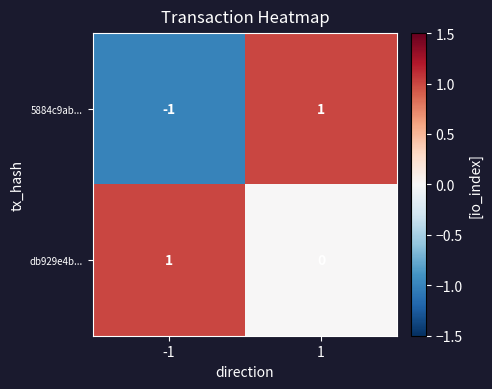

What is the spread (max minus min) of values at 1?

1